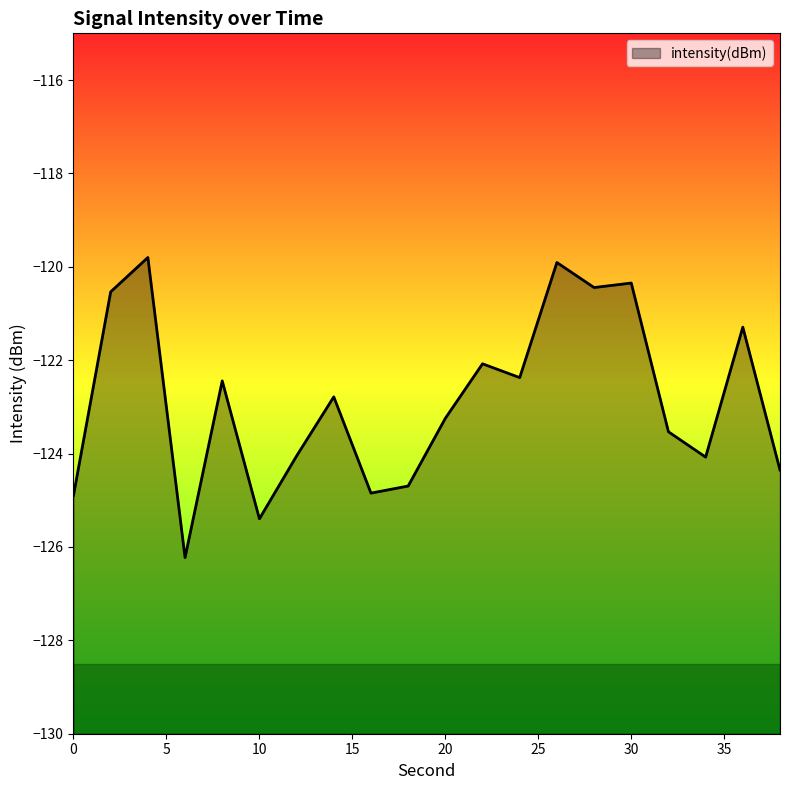

True or false: there are more than 2 points higher than both neighbors.

True